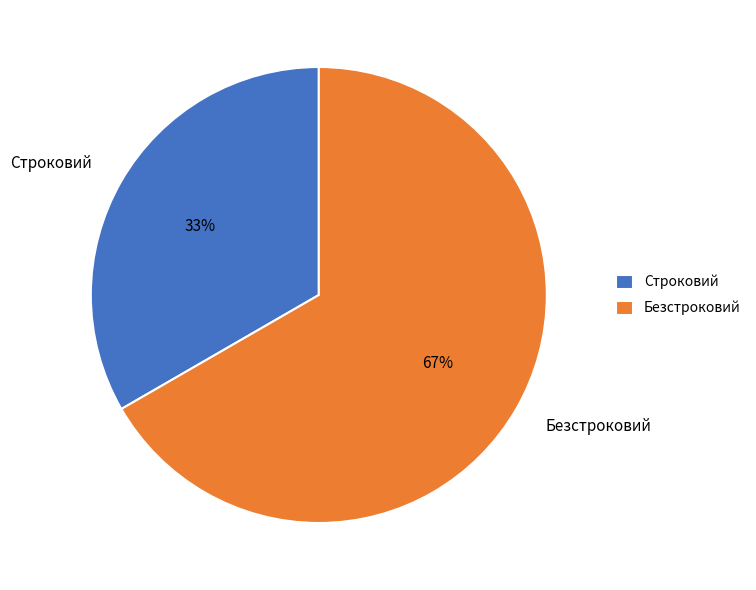

Between Безстроковий and Строковий, which is larger?

Безстроковий